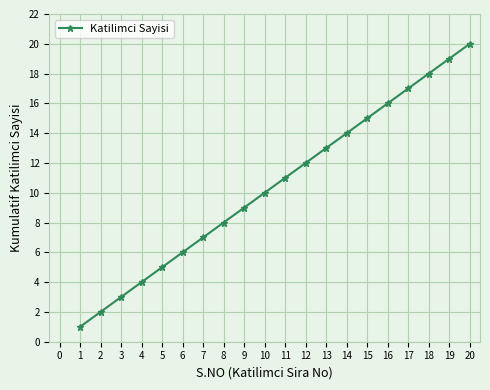

True or false: the data has more than 2 interior local peaks.

False